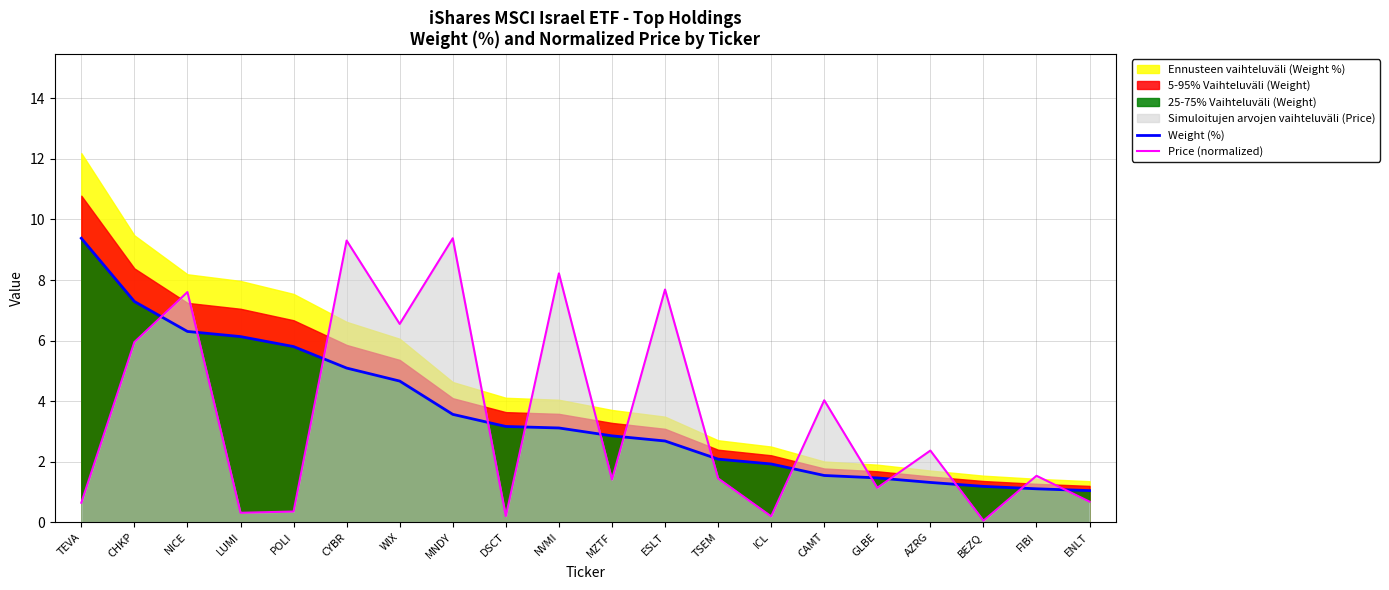

List the series in order of their peak value, highest first.

Weight (%), Price (normalized)